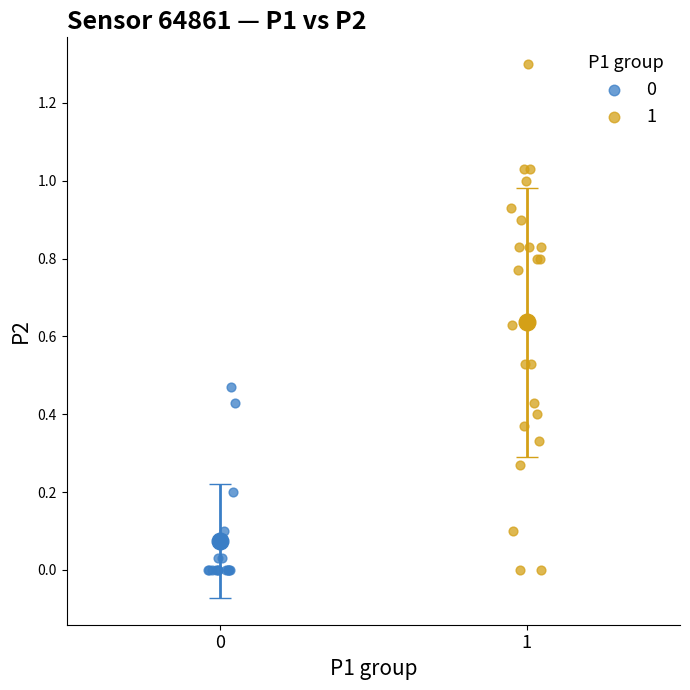

Which series has the widest spread of Y values?

1